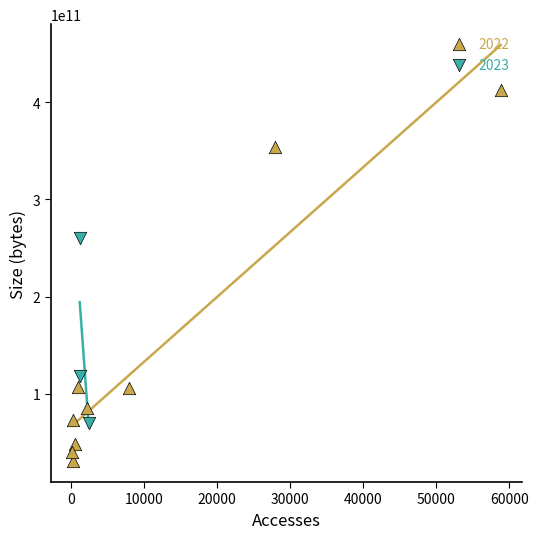

Which series has the largest Y range (max minus min)?

2022